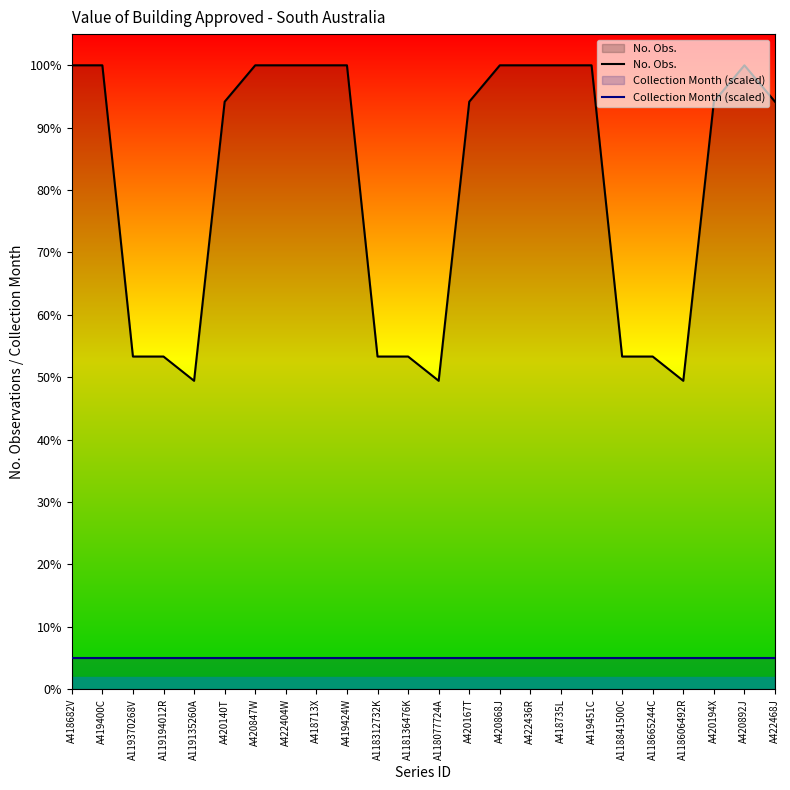

How many lines are shown in the chart?

2